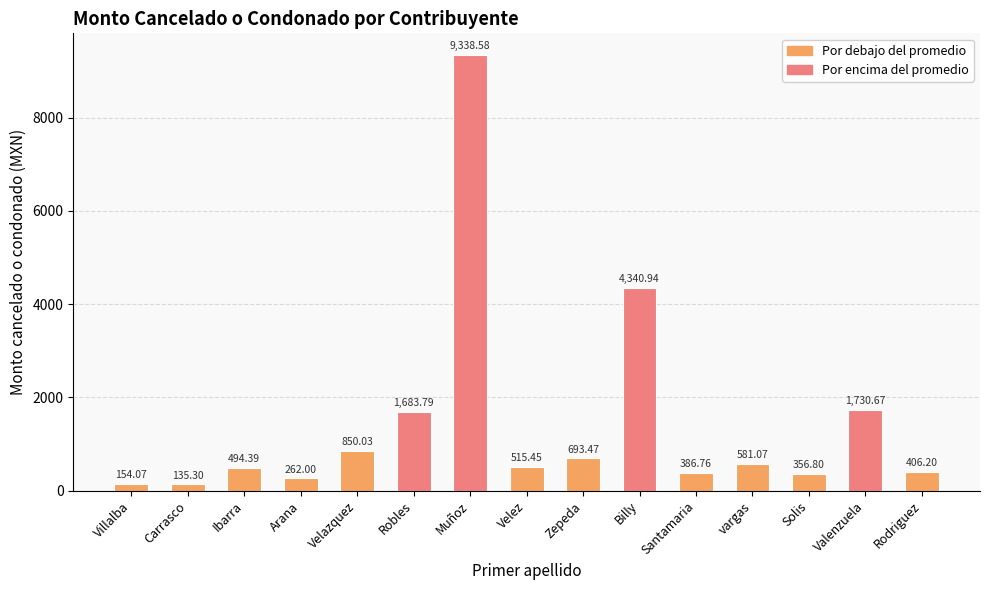

At which category does the chart reach its minimum across all series?

Carrasco